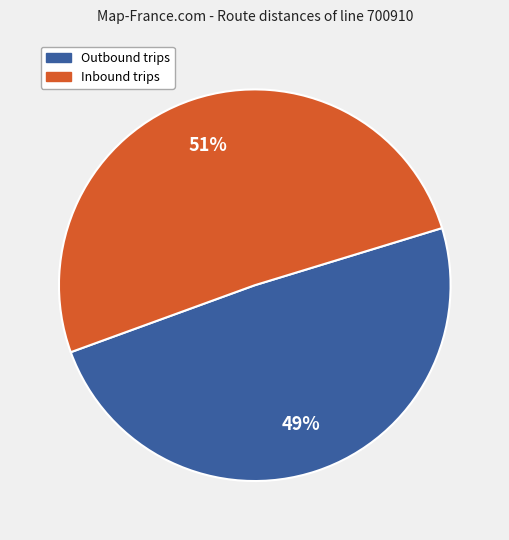

To the nearest percent, what is the difference between the largest and smallest slice percentages?

2%